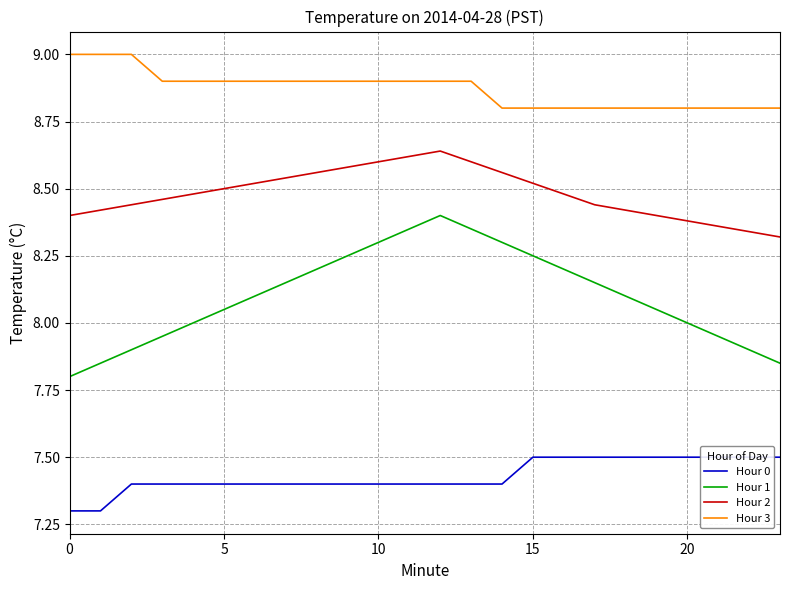

What is the sum of all Hour 1 values?

194.4